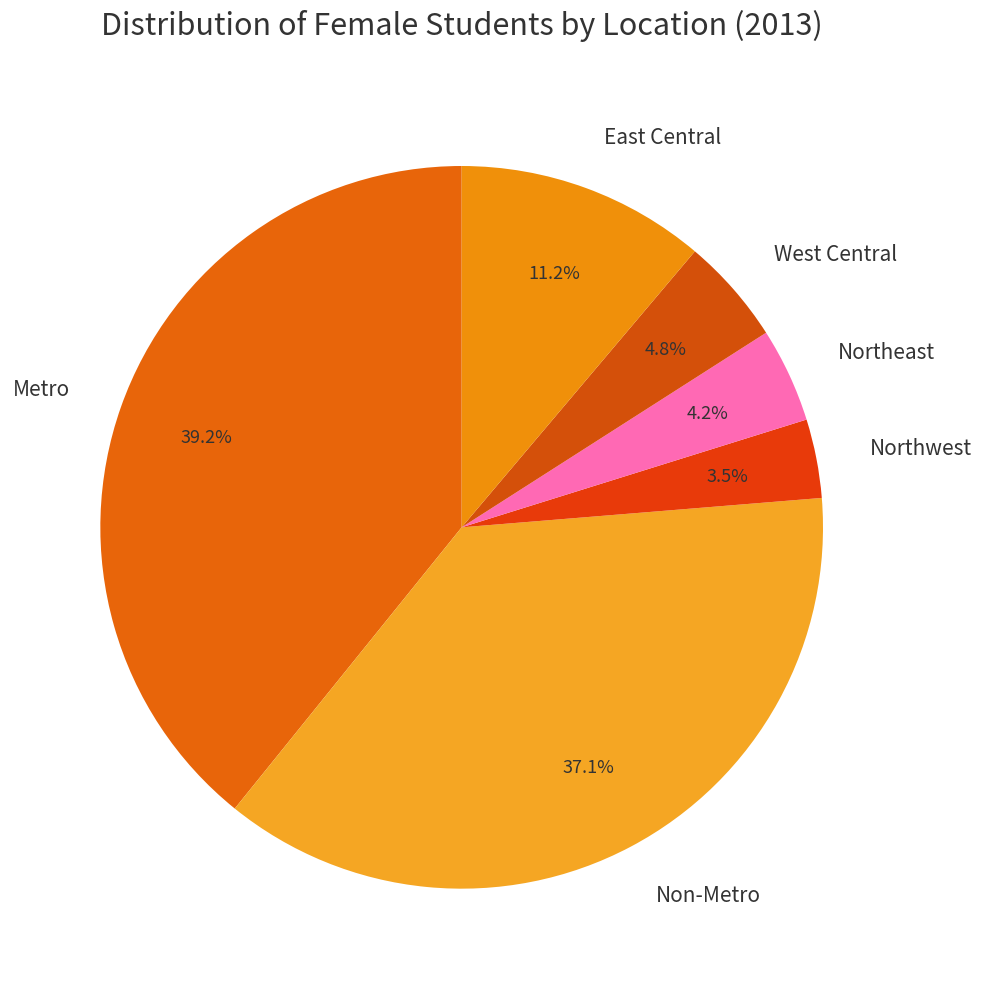

Is it true that Metro is 53% of the pie?

False